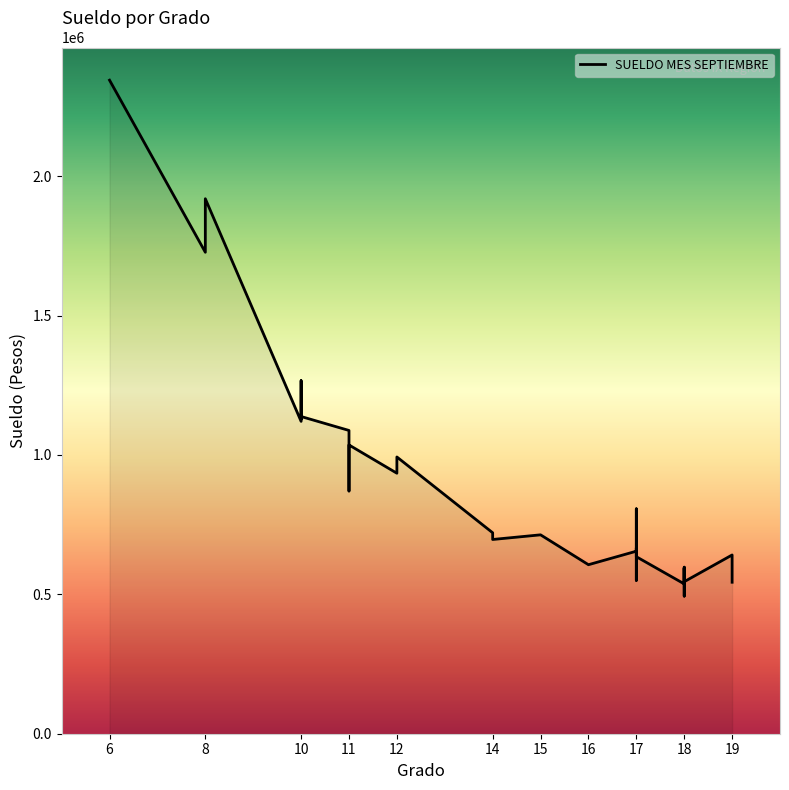

Which has a higher value, 14 or 8?

8